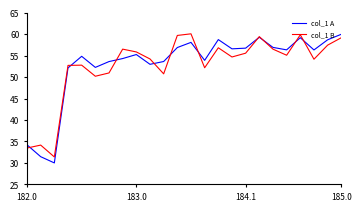

Which series has the largest range (max minus min)?

col_1 A